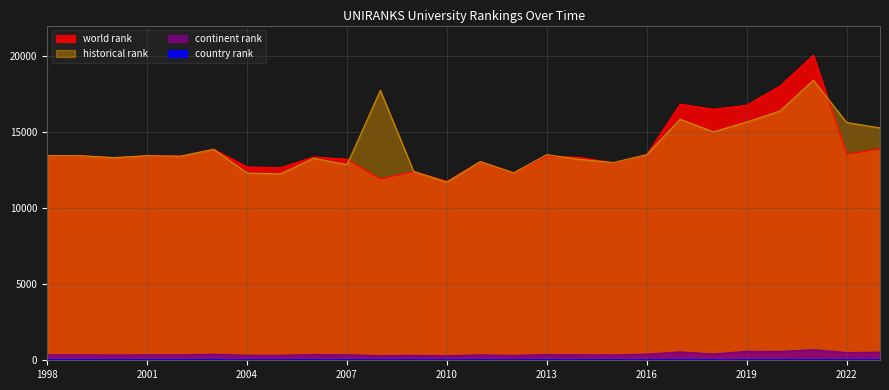

Count the number of categories in the chart.

26